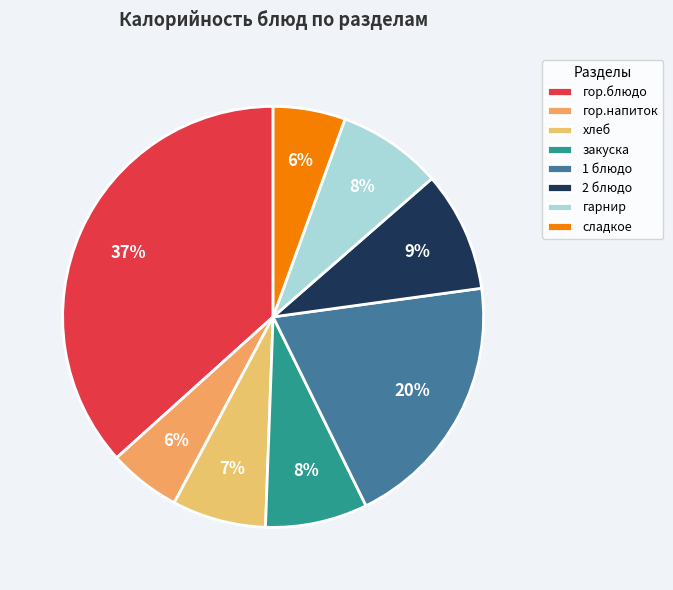

Does закуска account for over 50% of the chart?

No